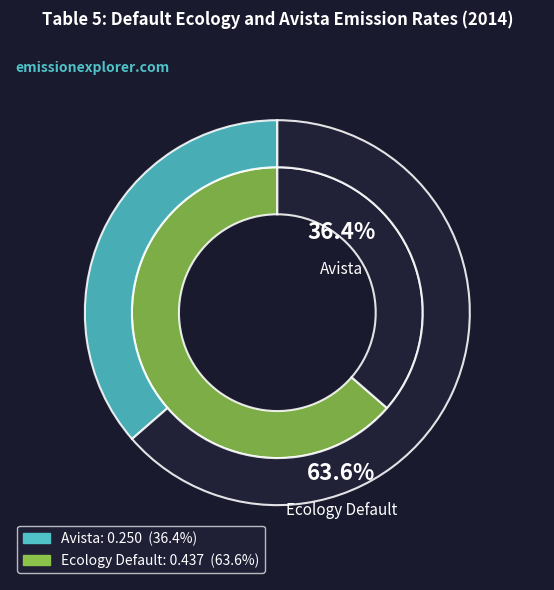

What is the majority slice?

Ecology Default